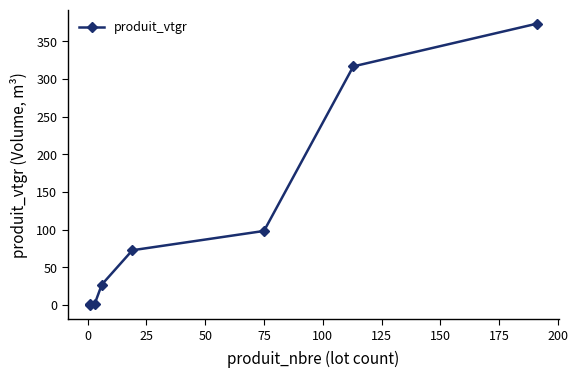

The chart shows a value of 34.2 at 75. True or false?

False